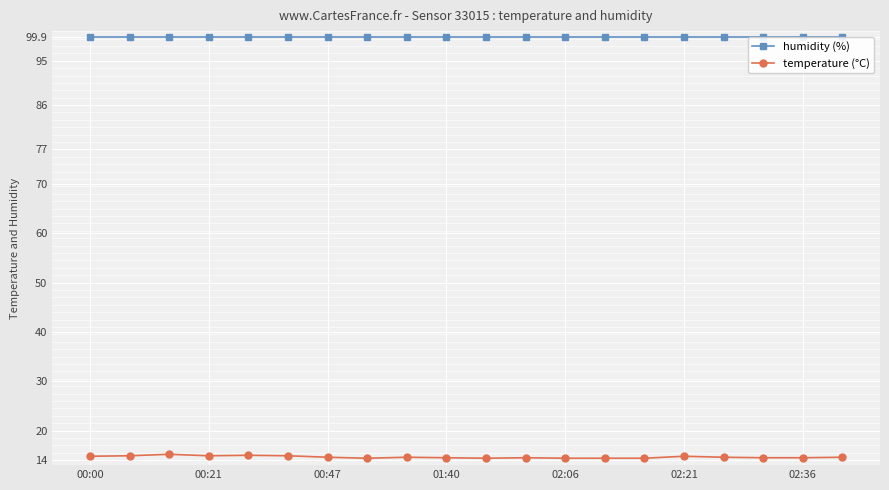

True or false: temperature (°C) and humidity (%) cross at least once.

False